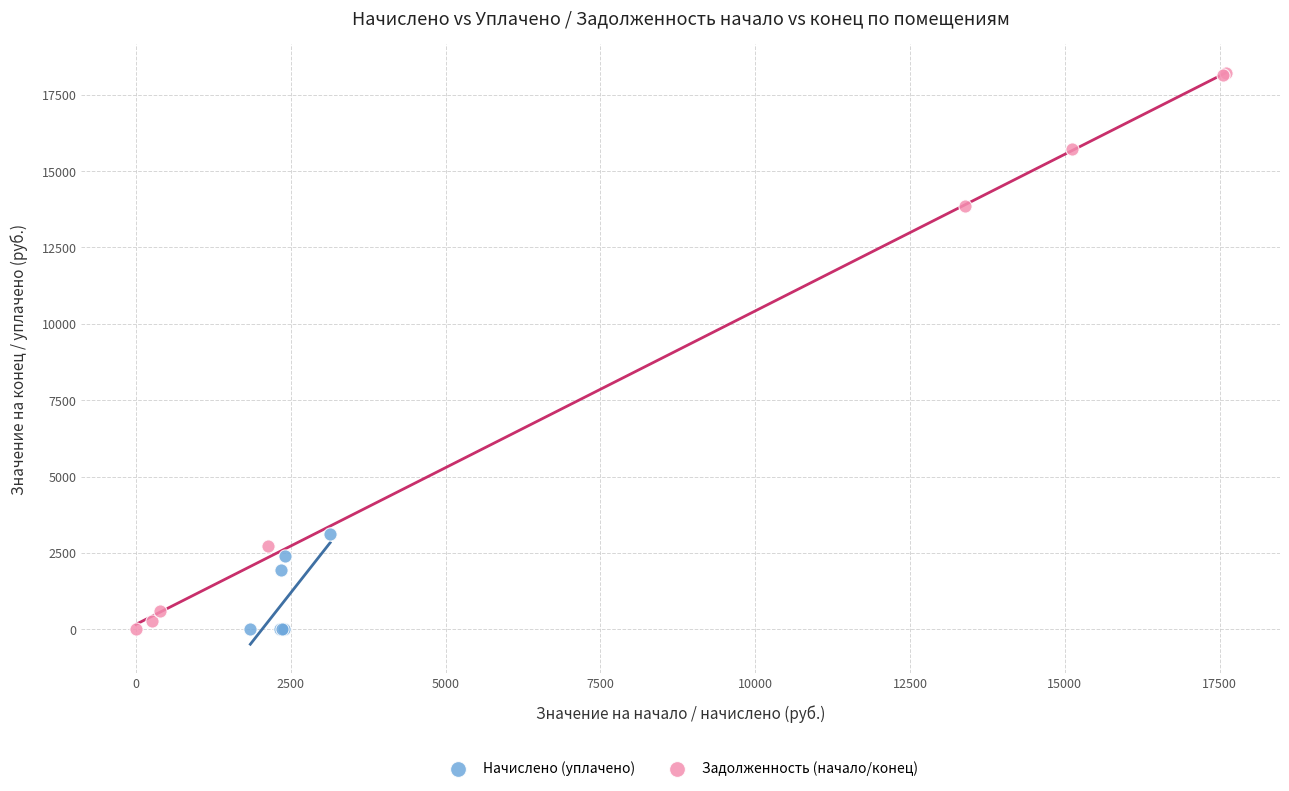

Which series has the widest spread of Y values?

Задолженность (начало/конец)